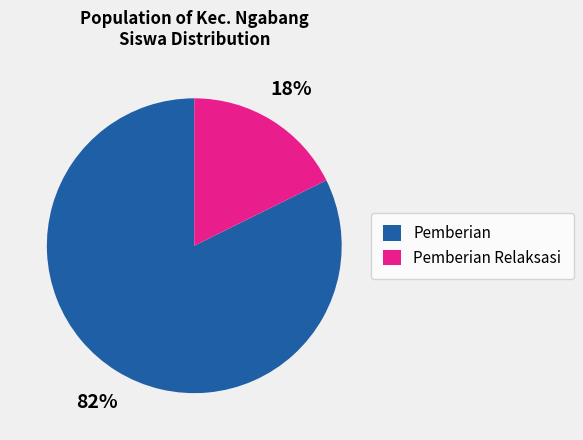

Is the sum of Pemberian and Pemberian Relaksasi greater than half?

Yes